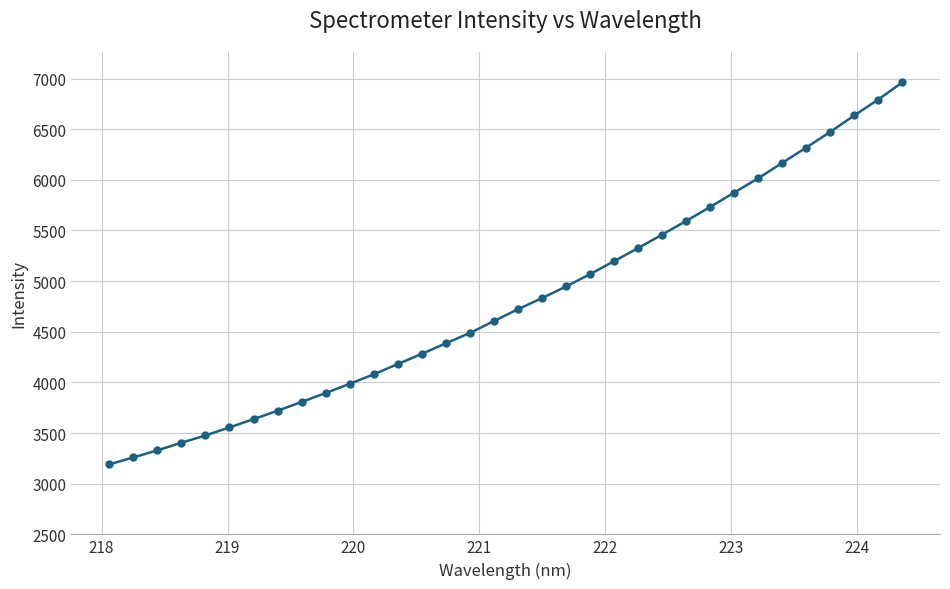

What is the average value?

4806.1